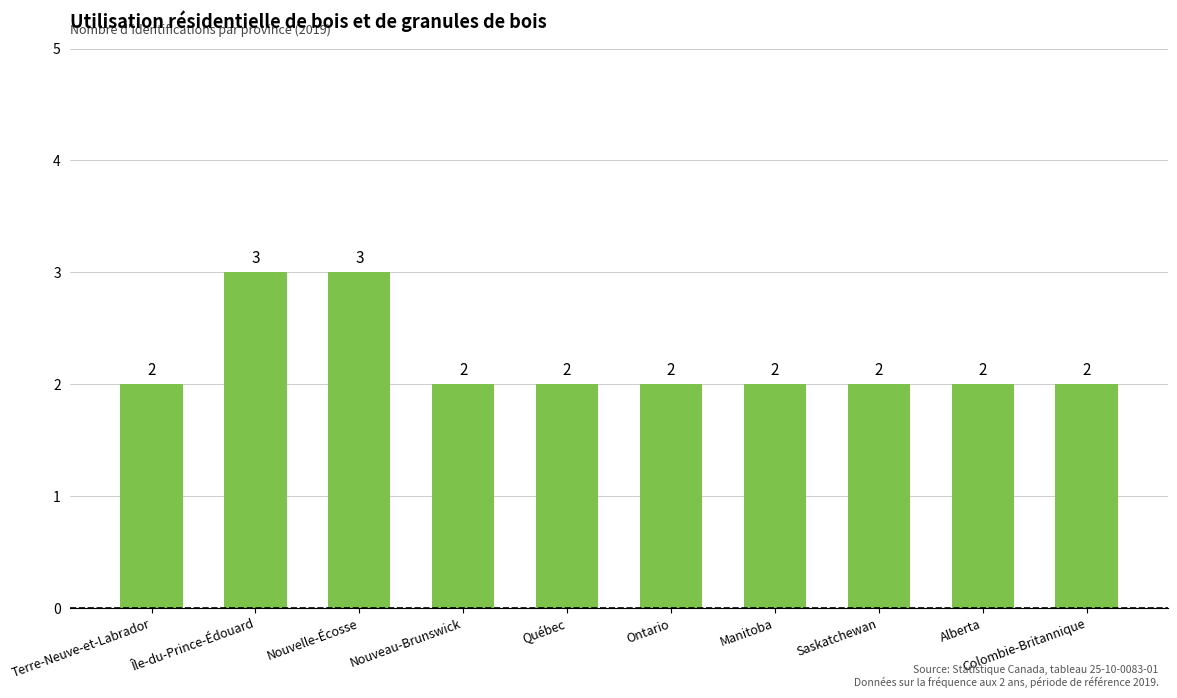

Reading right to left, extract all data points from this chart.

Colombie-Britannique=2	Alberta=2	Saskatchewan=2	Manitoba=2	Ontario=2	Québec=2	Nouveau-Brunswick=2	Nouvelle-Écosse=3	Île-du-Prince-Édouard=3	Terre-Neuve-et-Labrador=2